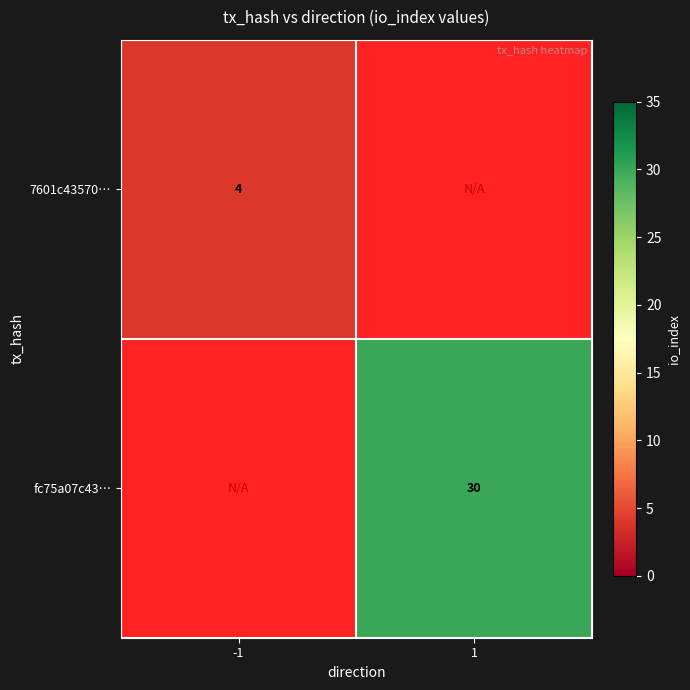

The fc75a07c43… series shows 46.1 at 1. True or false?

False